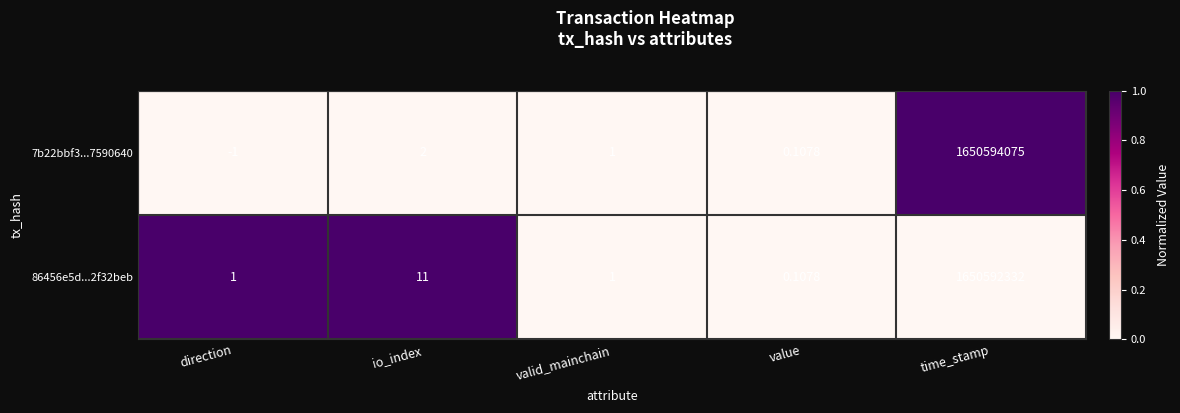

Rank the categories by 7b22bbf3...7590640 value from highest to lowest.

time_stamp, io_index, valid_mainchain, value, direction